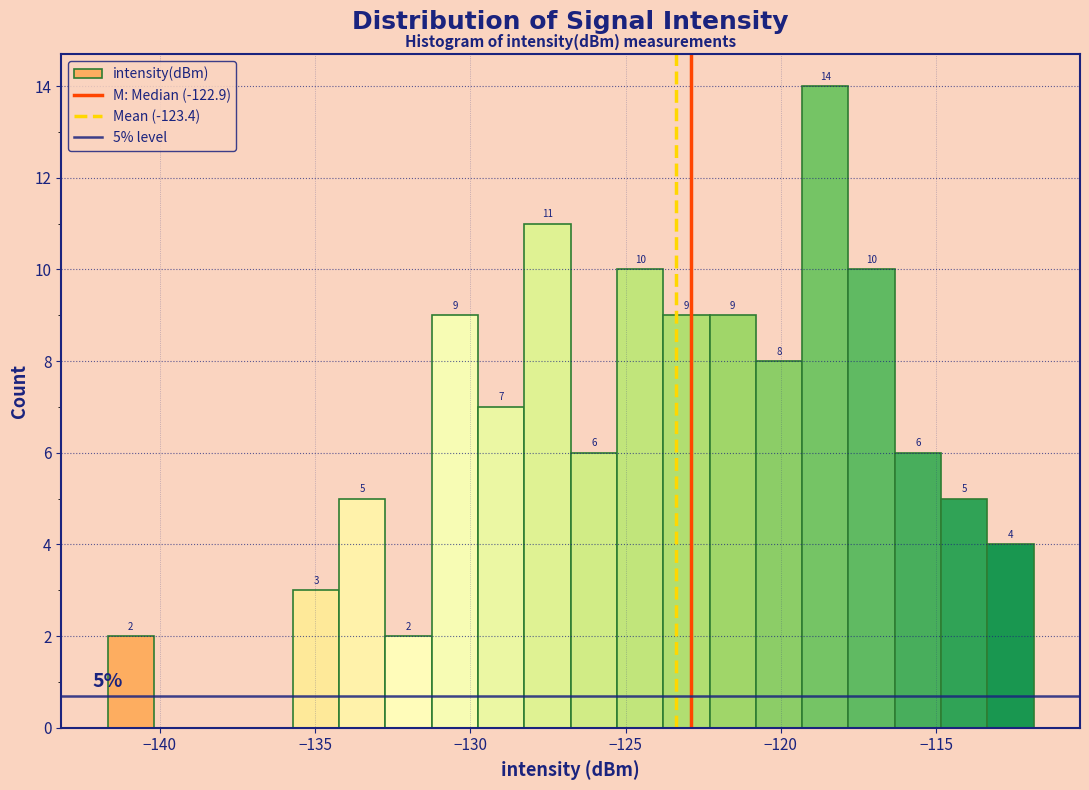

Around what value on the x-axis is the tallest bar? Give the approximate position of its centre, as read against the axis.

-118.5